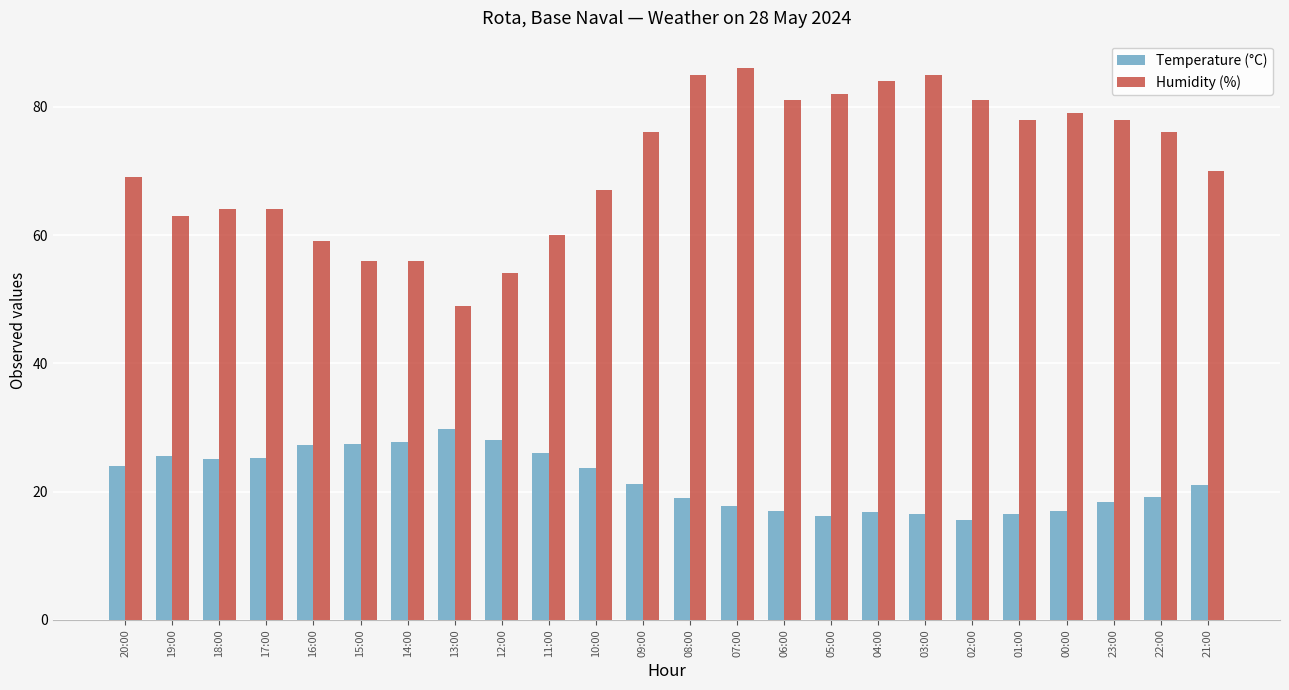

Which series has the widest spread of values?

Humidity (%)